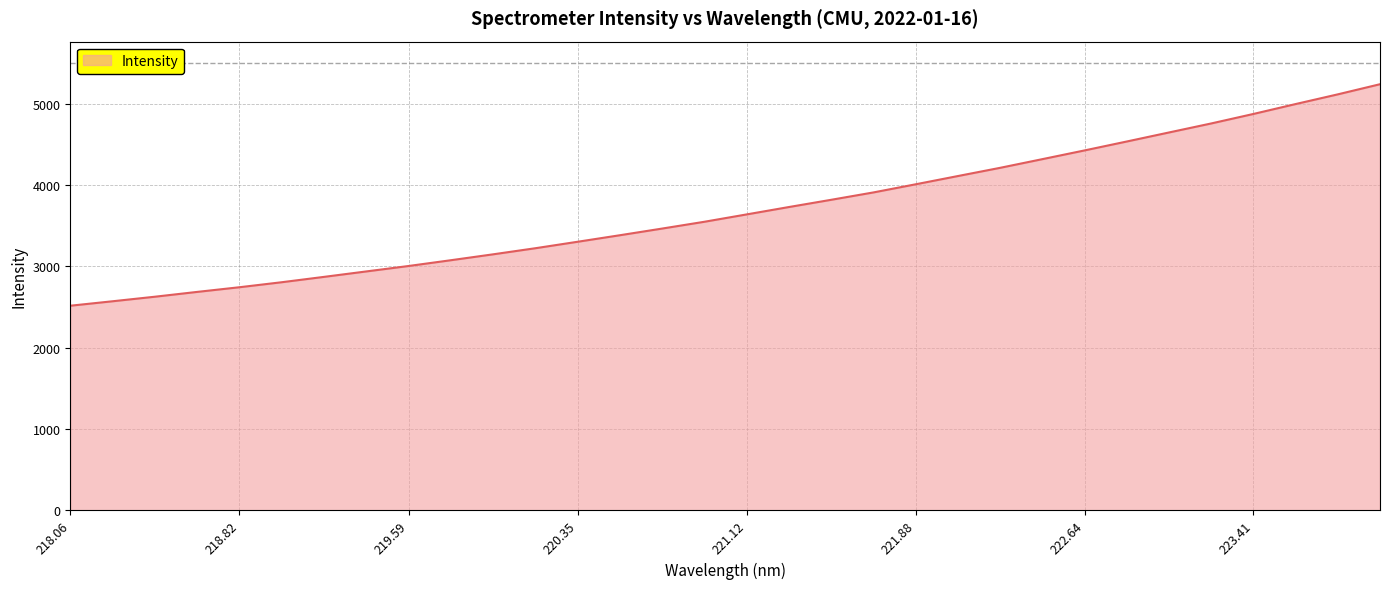

What is the maximum value shown in the chart?

5240.2